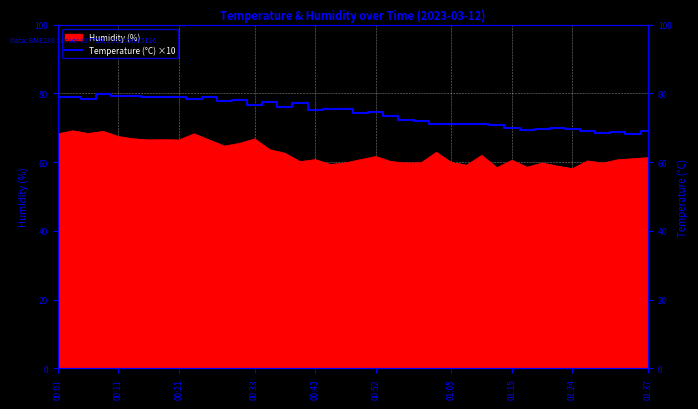

What is the label of the 2nd point from the left?

00:11